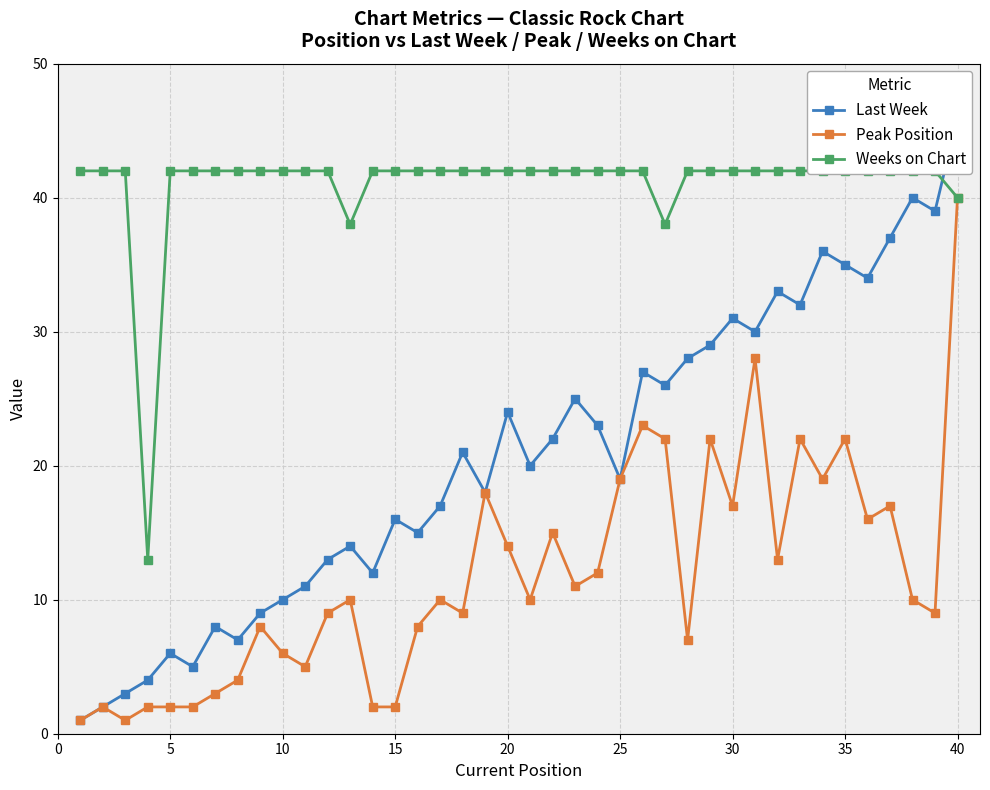

True or false: Peak Position has more than 0 interior local peaks.

True